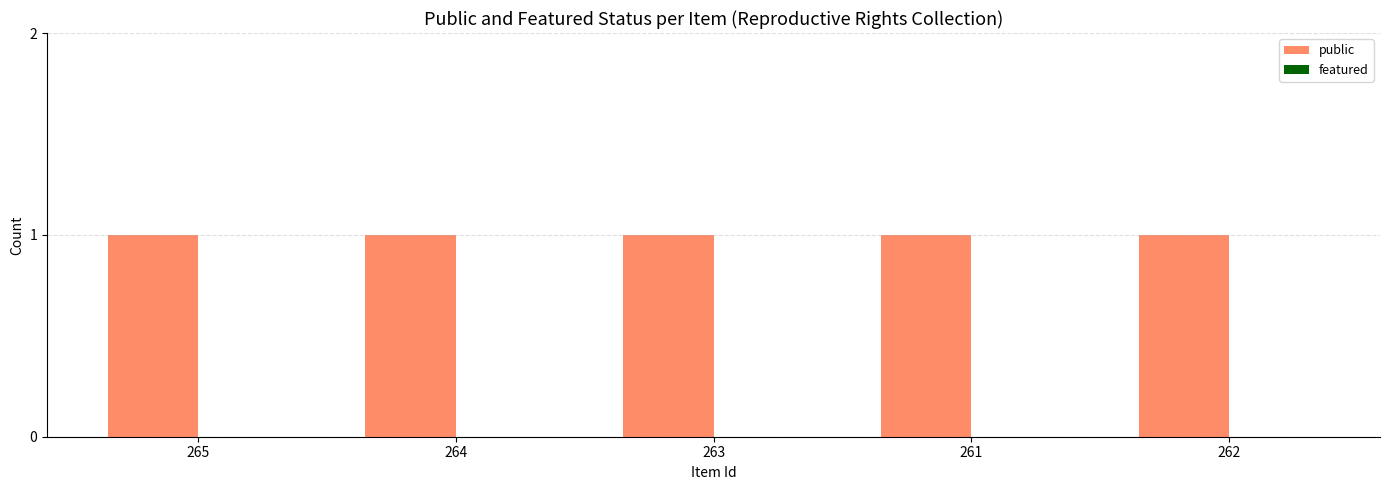

Which series has the largest total across all categories?

public